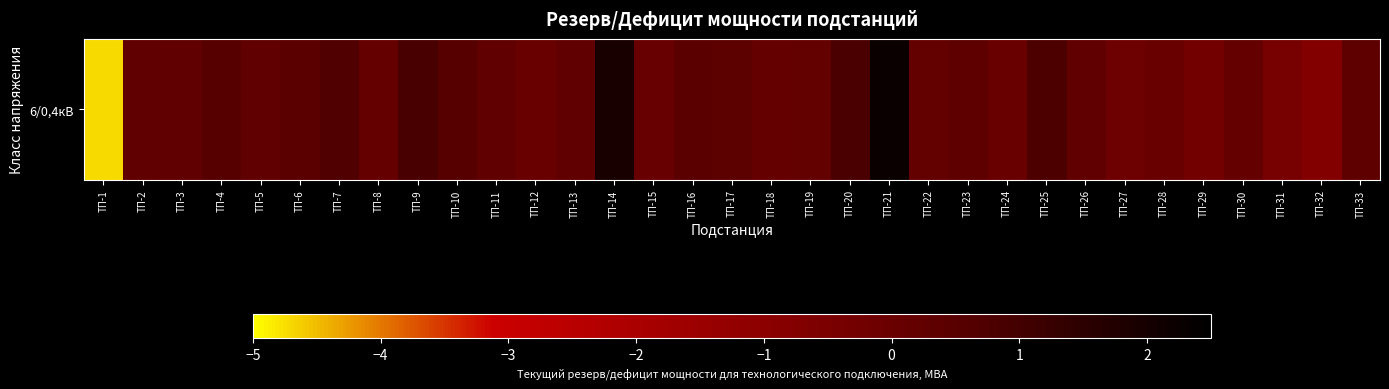

True or false: the data shows 0.3 at ТП-26.

True